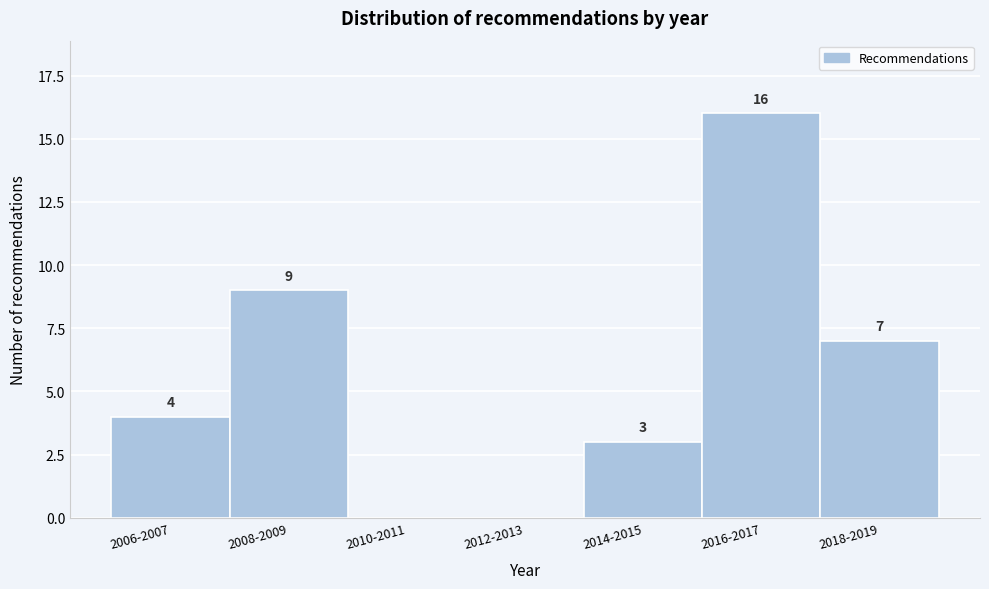

Reading left to right, transcribe all the data shown in this chart.

2006-2007=4	2008-2009=9	2010-2011=0	2012-2013=0	2014-2015=3	2016-2017=16	2018-2019=7